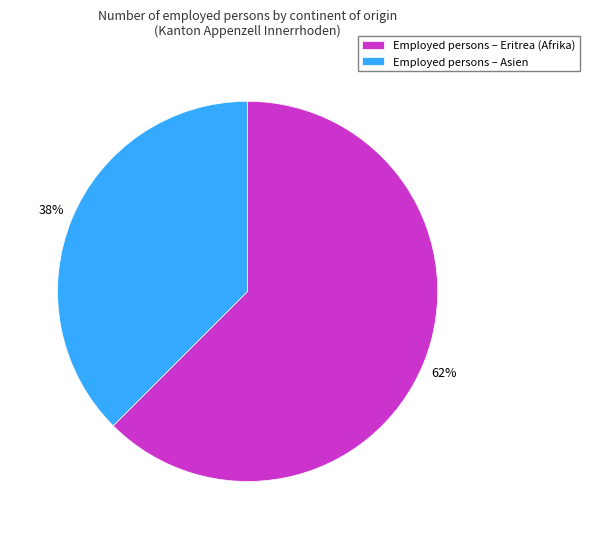

Which slice represents more than half of the pie?

Employed persons – Eritrea (Afrika)